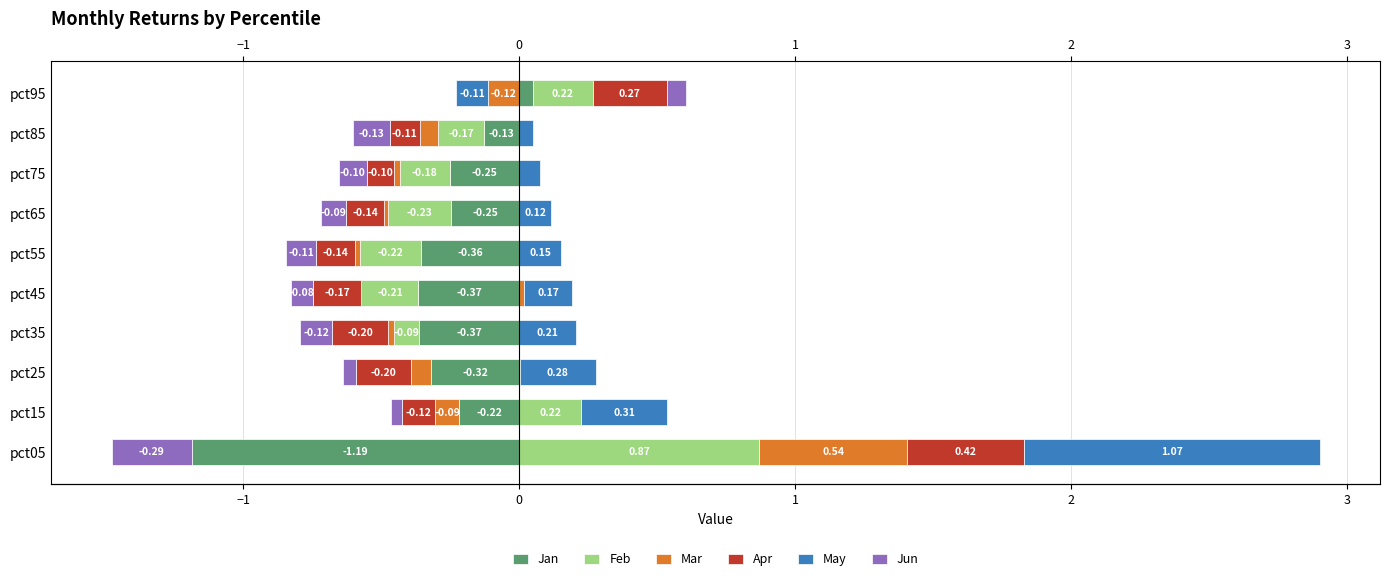

Which series has the largest total across all categories?

May